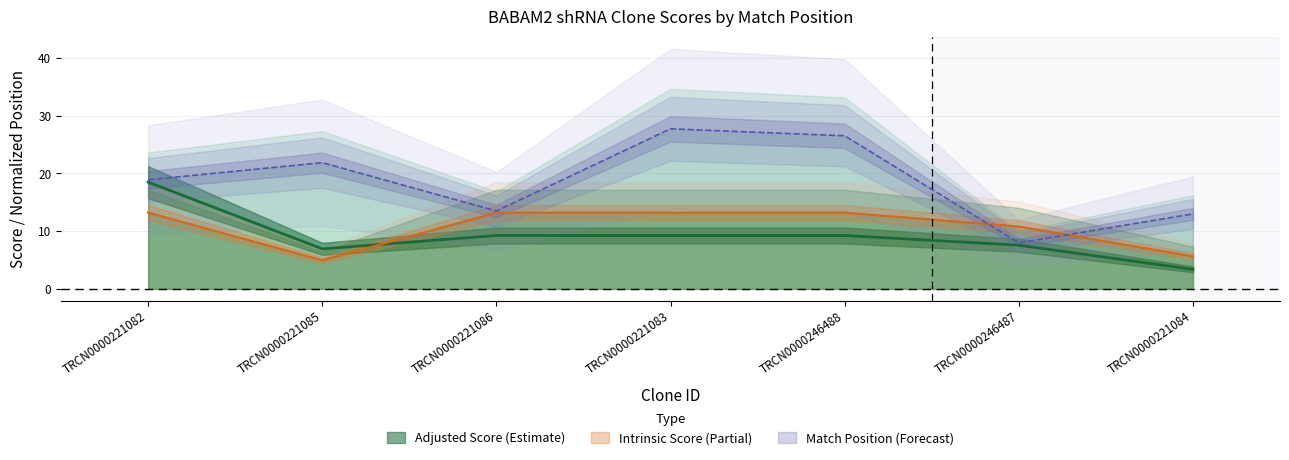

What is the label of the 1st point from the right?

TRCN0000221084